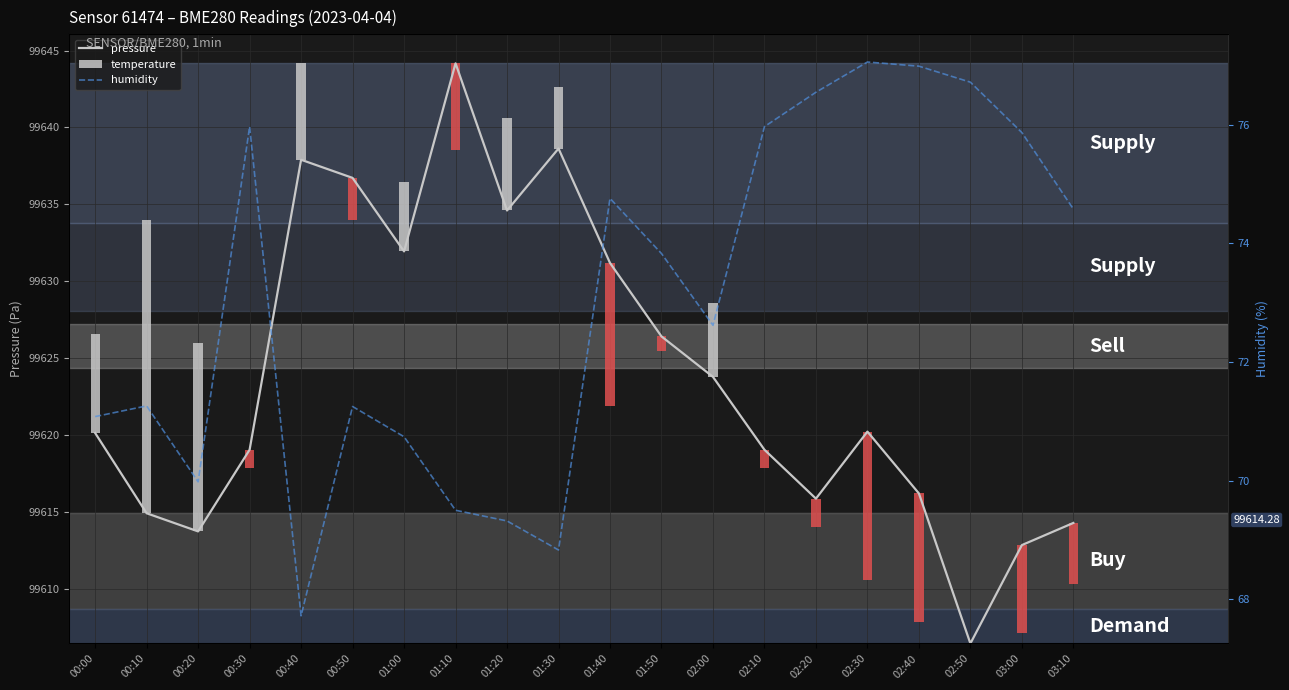

Reading right to left, what are all the values shown in this chart?

pressure: 99614.3	99612.8	99606.4	99616.2	99620.2	99615.9	99619.0	99623.8	99626.4	99631.2	99638.6	99634.6	99644.2	99631.9	99636.7	99637.9	99619.0	99613.7	99614.9	99620.1
humidity: 74.6	75.9	76.7	77.0	77.1	76.5	76.0	72.6	73.8	74.8	68.8	69.3	69.5	70.7	71.2	67.7	76.0	70.0	71.3	71.1